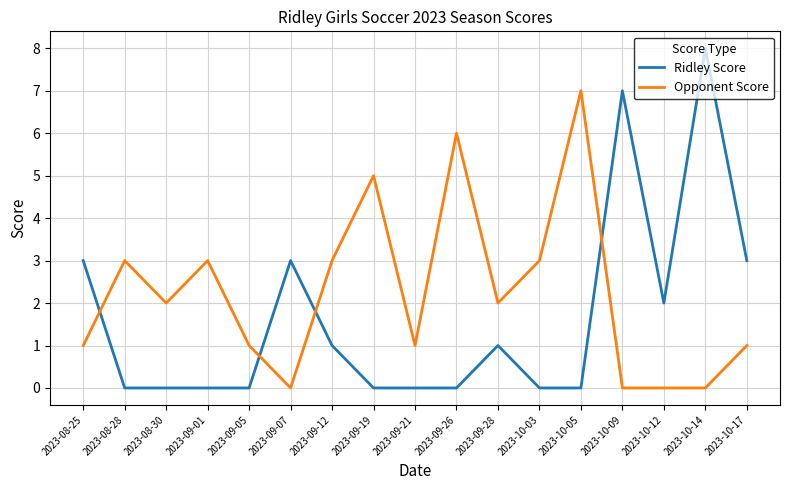

True or false: Ridley Score has a value of 0 at 2023-09-05.

True